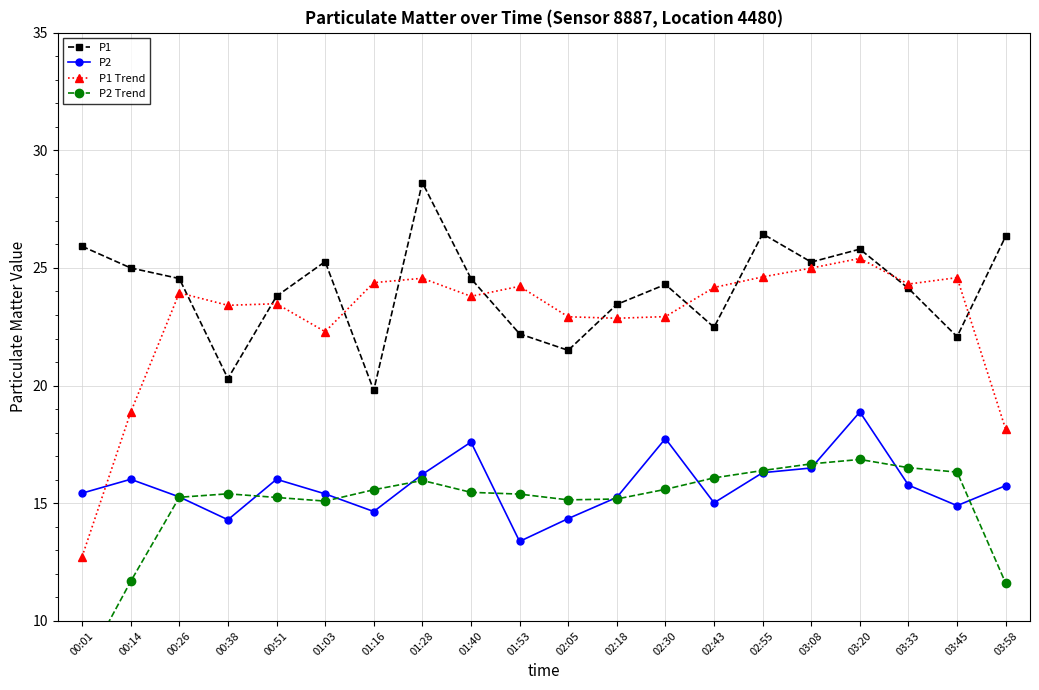

Reading right to left, transcribe all the data shown in this chart.

P1: 03:58=26.4	03:45=22.1	03:33=24.1	03:20=25.8	03:08=25.2	02:55=26.4	02:43=22.5	02:30=24.3	02:18=23.4	02:05=21.5	01:53=22.2	01:40=24.6	01:28=28.6	01:16=19.8	01:03=25.3	00:51=23.8	00:38=20.3	00:26=24.6	00:14=25.0	00:01=25.9
P2: 03:58=15.8	03:45=14.9	03:33=15.8	03:20=18.9	03:08=16.5	02:55=16.3	02:43=15.0	02:30=17.8	02:18=15.2	02:05=14.3	01:53=13.4	01:40=17.6	01:28=16.2	01:16=14.7	01:03=15.4	00:51=16.0	00:38=14.3	00:26=15.3	00:14=16.0	00:01=15.4
P1 Trend: 03:58=18.1	03:45=24.6	03:33=24.3	03:20=25.4	03:08=25.0	02:55=24.6	02:43=24.2	02:30=22.9	02:18=22.9	02:05=22.9	01:53=24.2	01:40=23.8	01:28=24.6	01:16=24.4	01:03=22.3	00:51=23.5	00:38=23.4	00:26=23.9	00:14=18.9	00:01=12.7
P2 Trend: 03:58=11.6	03:45=16.3	03:33=16.5	03:20=16.9	03:08=16.7	02:55=16.4	02:43=16.1	02:30=15.6	02:18=15.2	02:05=15.1	01:53=15.4	01:40=15.5	01:28=16.0	01:16=15.6	01:03=15.1	00:51=15.2	00:38=15.4	00:26=15.3	00:14=11.7	00:01=7.9